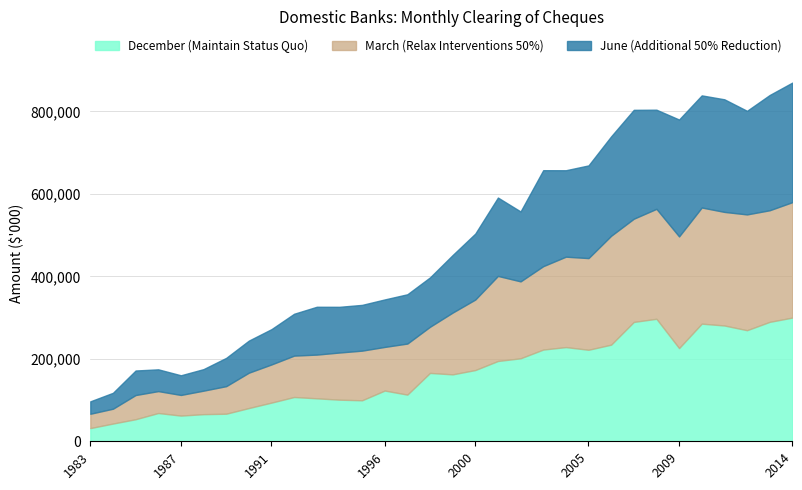

What are all the series names shown in the legend?

December (Maintain Status Quo), March (Relax Interventions 50%), June (Additional 50% Reduction)